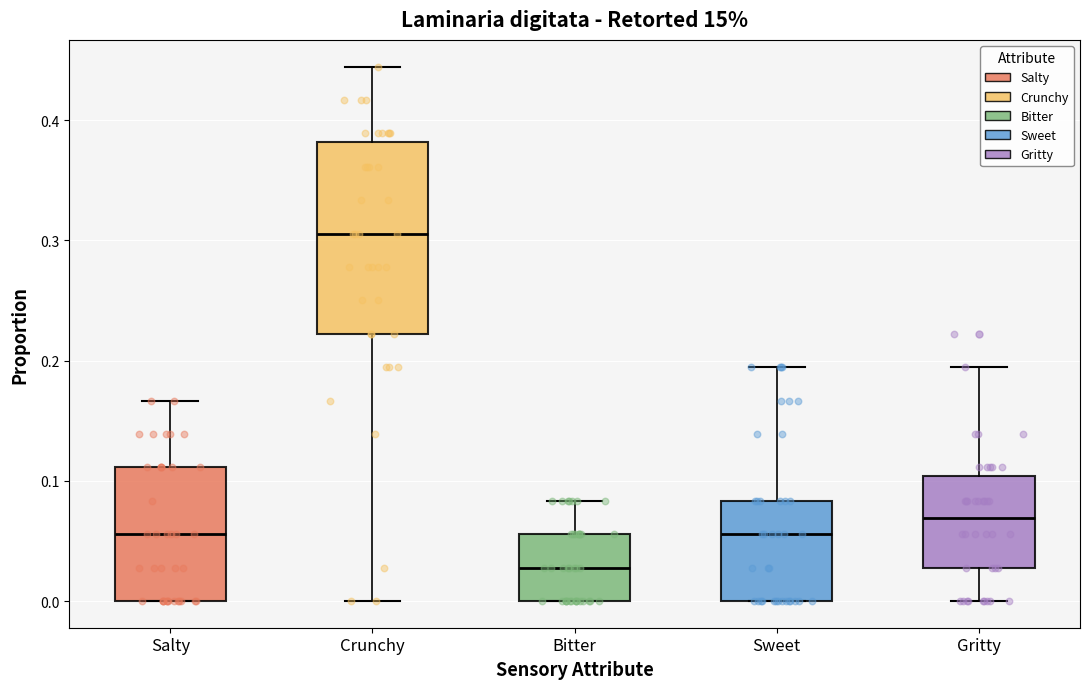

Where is the upper edge of the box for Salty on the y-axis? The values are not printed on the chart, so give them approximately, as read against the axis.

0.11